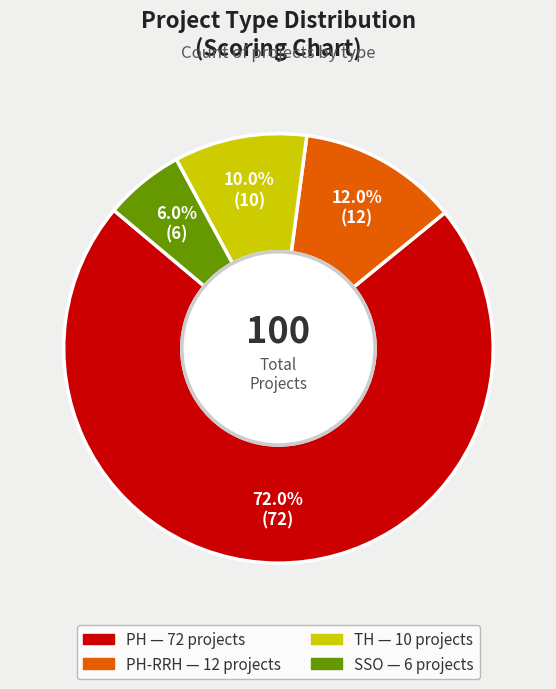

Is there any slice that represents more than half of the pie?

Yes